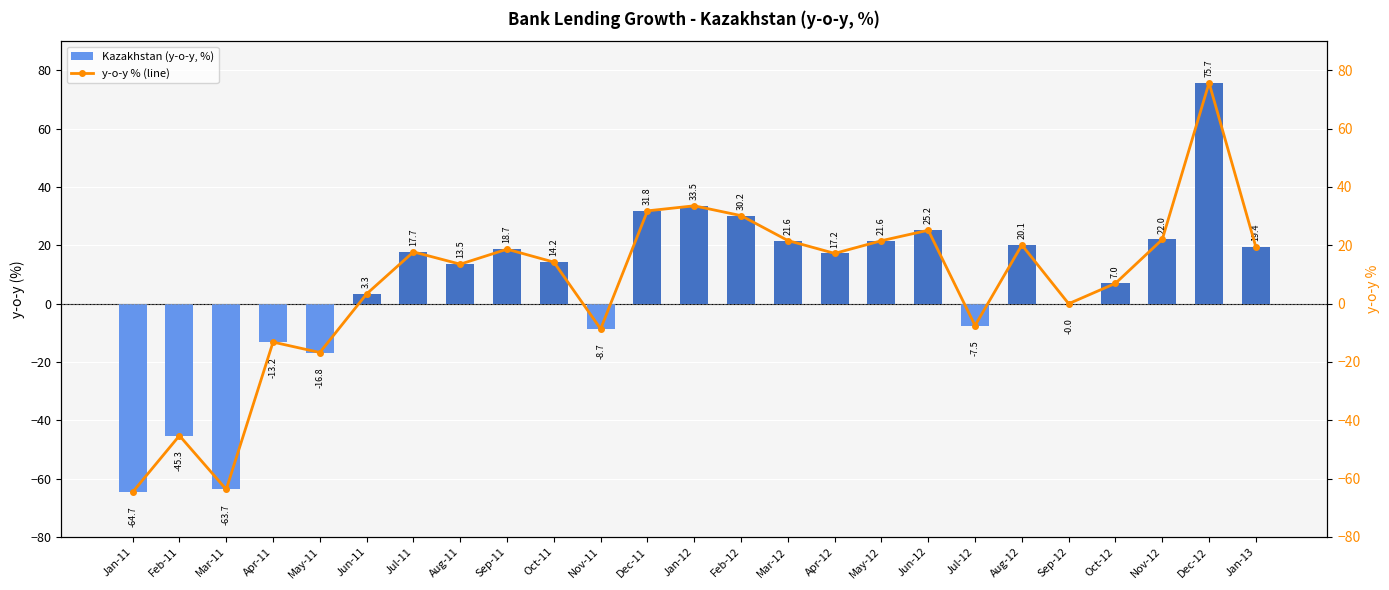

Between Oct-12 and Mar-12, which is larger?

Mar-12